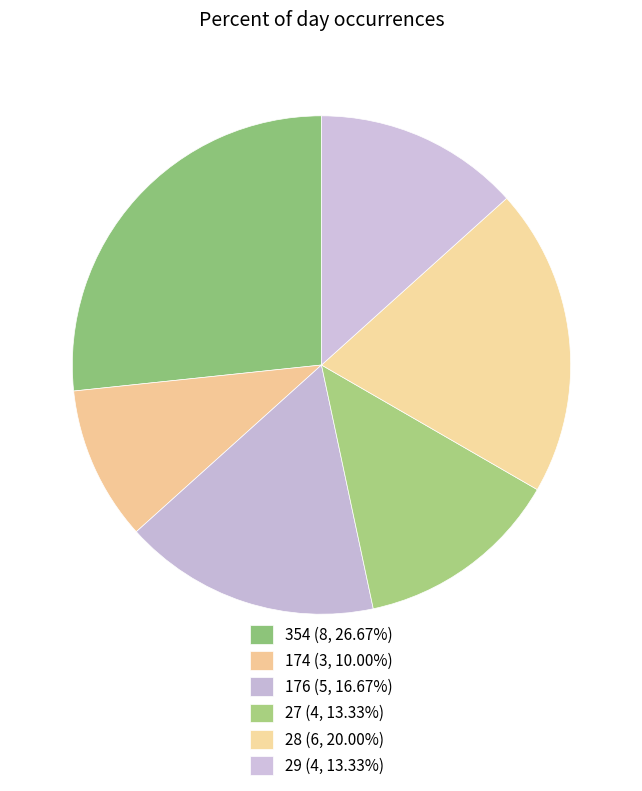

Rank the categories by value from lowest to highest.

174, 27, 29, 176, 28, 354